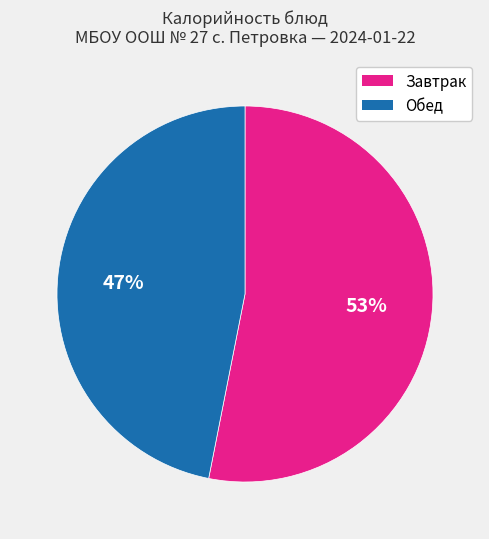

To the nearest percent, what is the average slice percentage?

50%